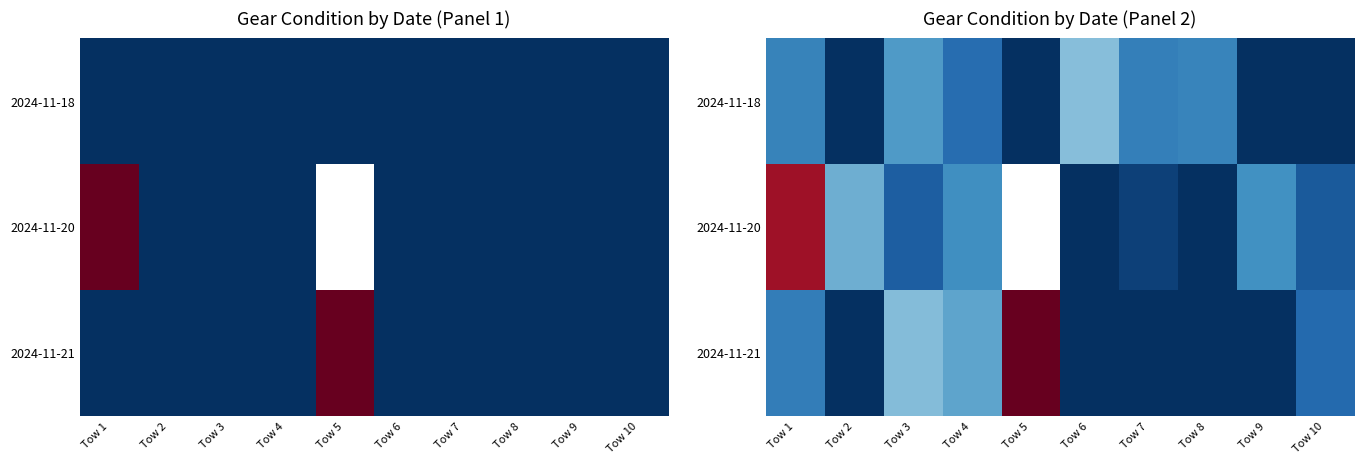

How many categories are shown in the chart?

10